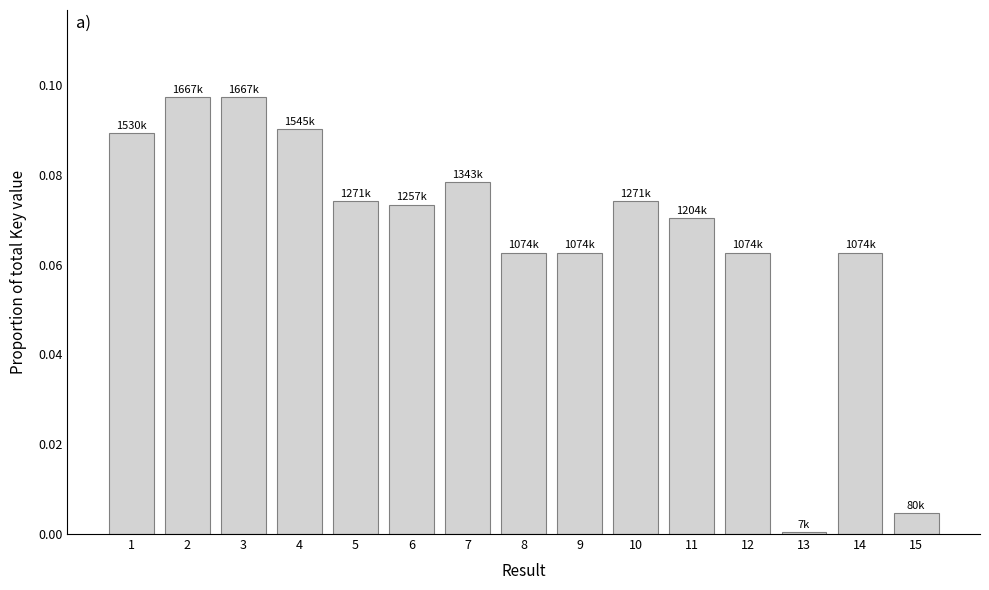

What is the sum of all values?

1.0